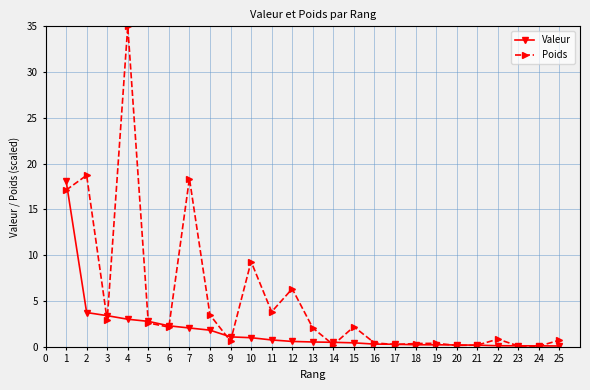

Does the chart have visible grid lines?

Yes